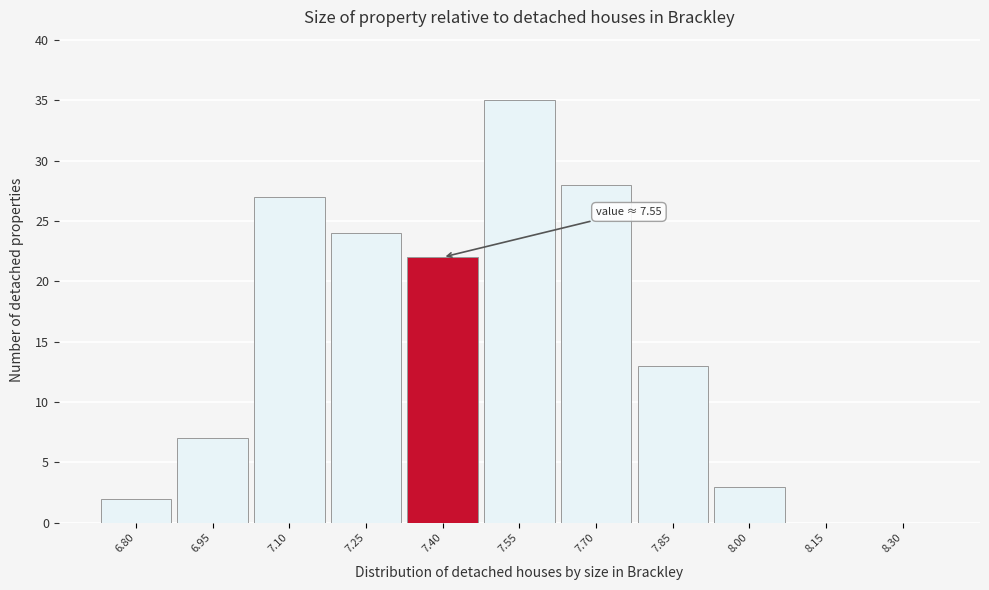

Reading left to right, what are all the values shown in this chart?

6.80=2	6.95=7	7.10=27	7.25=24	7.40=22	7.55=35	7.70=28	7.85=13	8.00=3	8.15=0	8.30=0